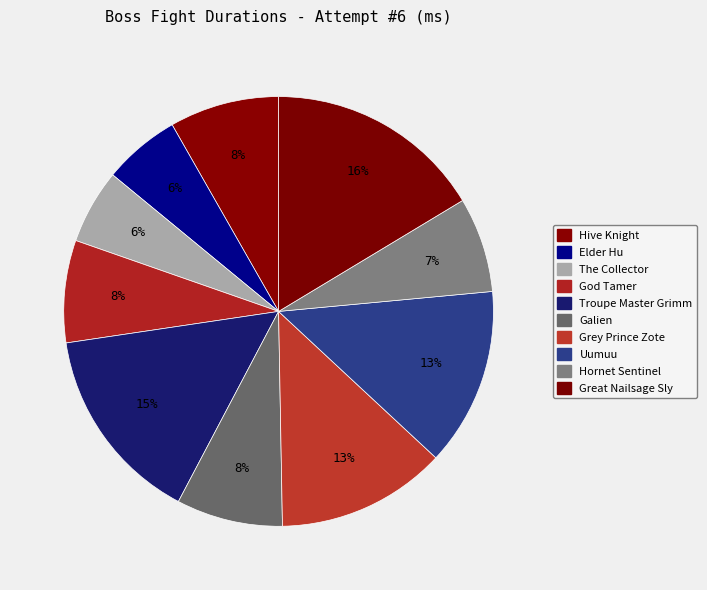

What is the ratio of the value at Troupe Master Grimm to the value at Hive Knight?

1.8